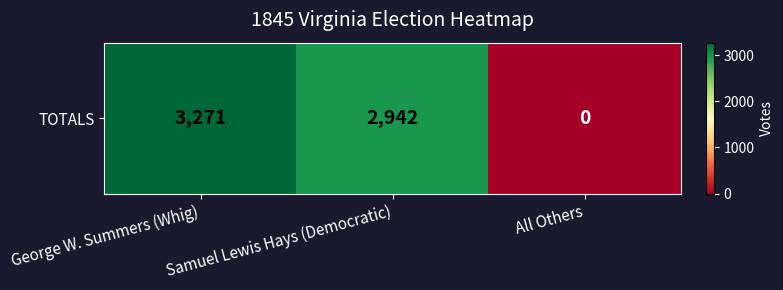

Reading left to right, transcribe all the data shown in this chart.

3271	2942	0